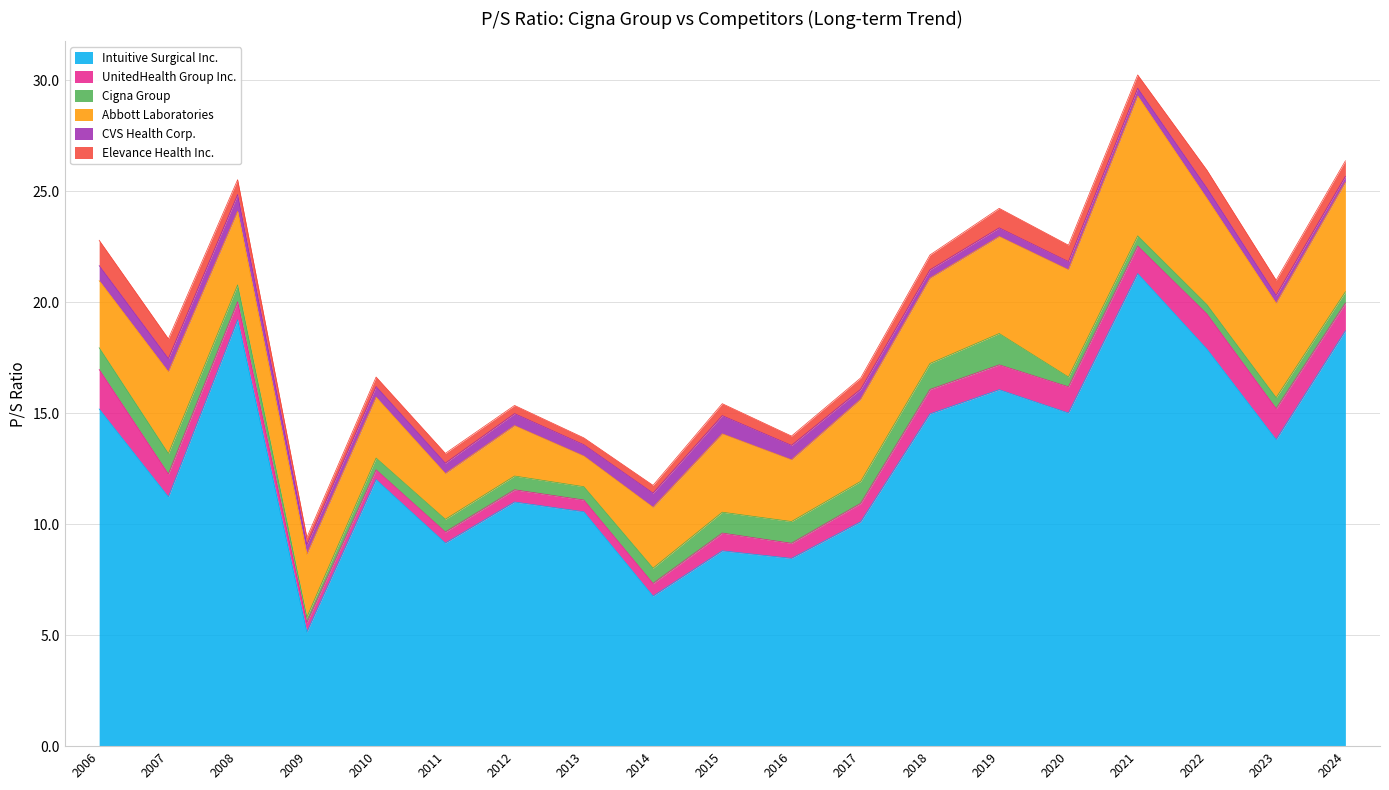

What is the value of the Intuitive Surgical Inc. point at the 9th from the left?

6.8